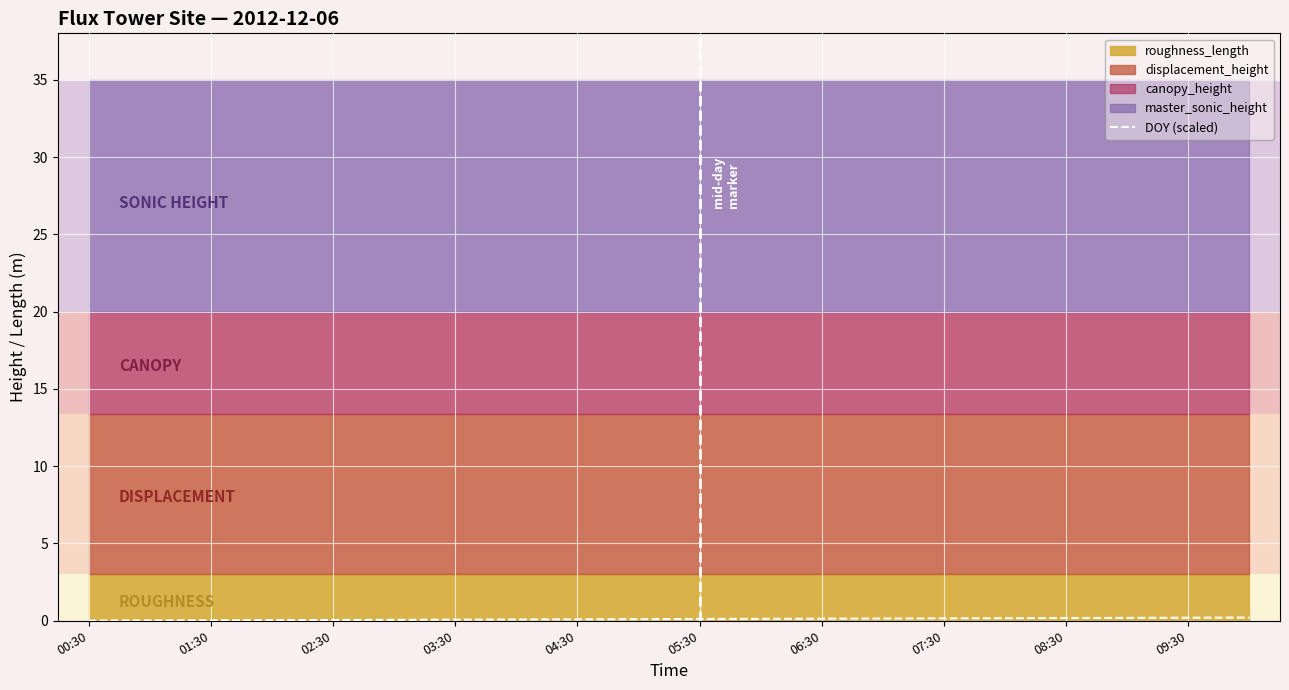

Reading left to right, extract all data points from this chart.

0.0	0.0	0.0	0.0	0.1	0.1	0.1	0.1	0.1	0.1	0.1	0.1	0.1	0.1	0.2	0.2	0.2	0.2	0.2	0.2